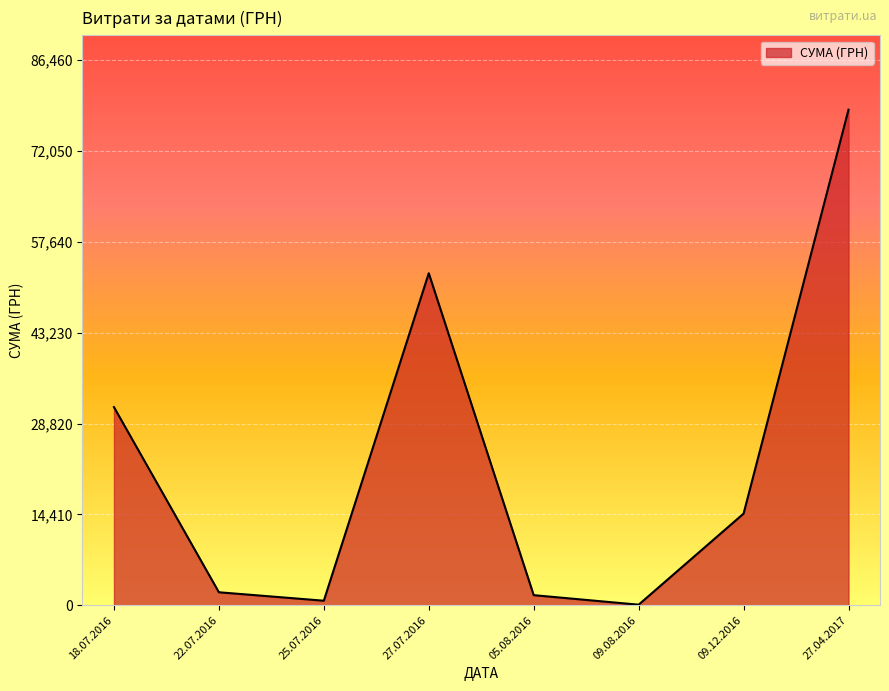

How many interior local peaks (higher than both neighbors) does the data have?

1